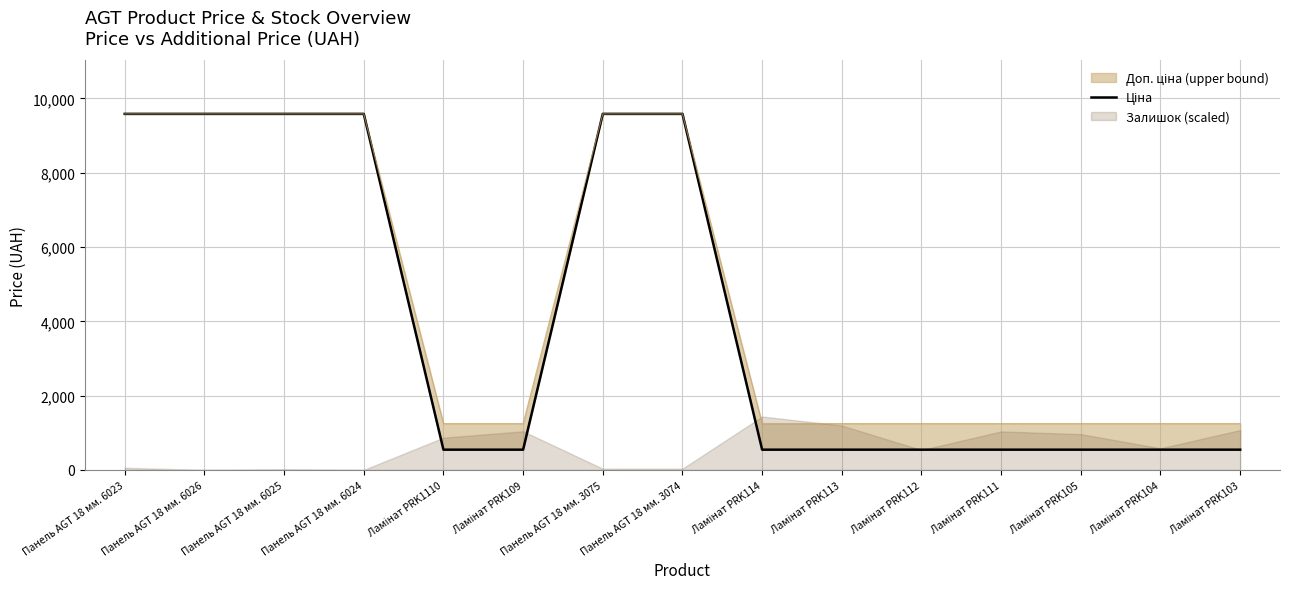

What is the greatest value displayed?

9585.4